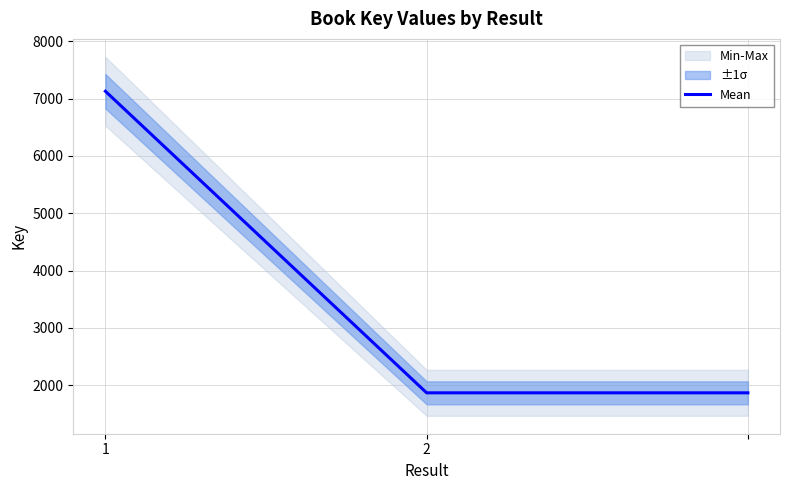

True or false: the data shows 1182 at 2.

False